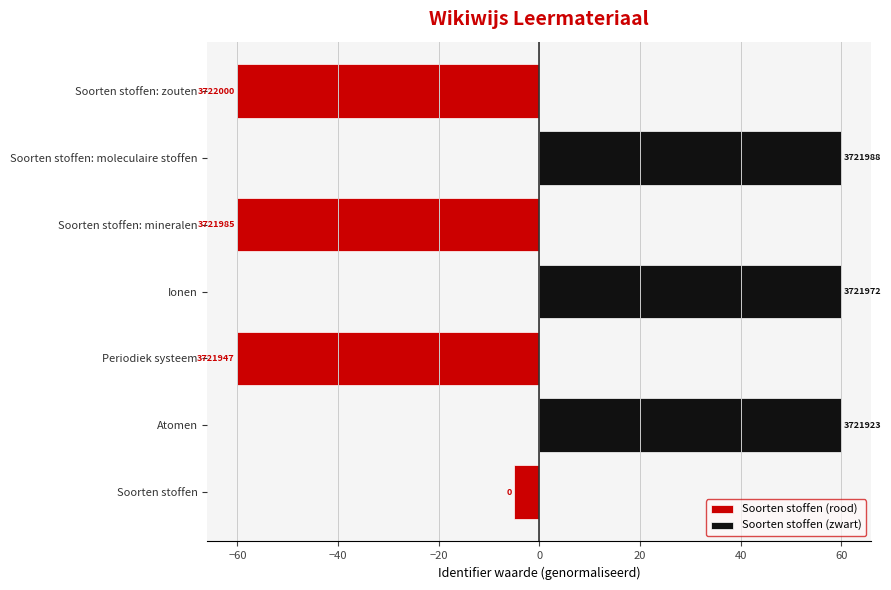

Rank the series at Periodiek systeem from highest to lowest value.

Soorten stoffen (zwart), Soorten stoffen (rood)